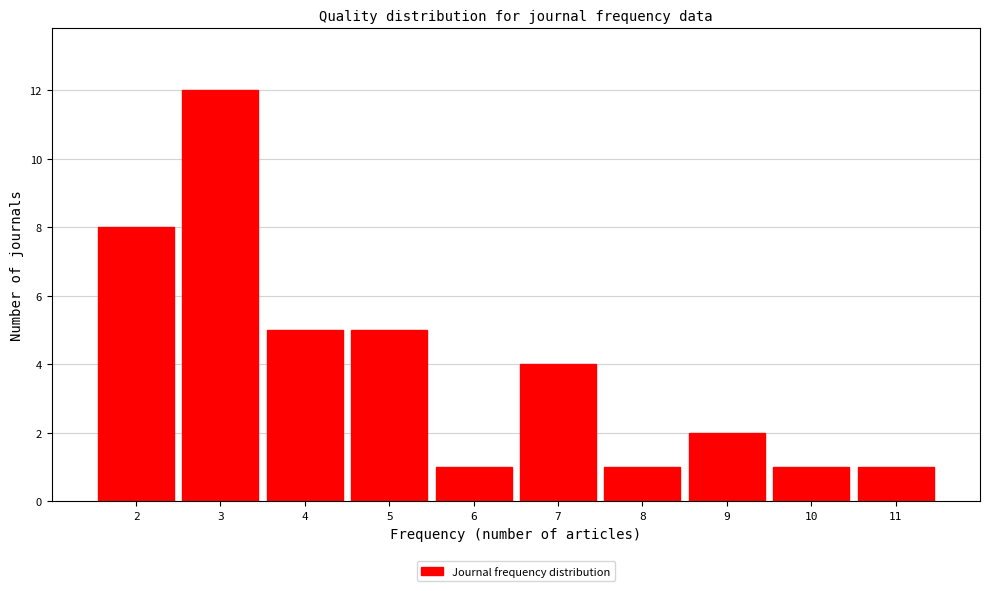

Reading left to right, list every bar in this chart as the range it spans on the x-axis followed by its height. The values are not printed on the chart, so give them approximately, as read against the axis.

1.5 to 2.5: 8
2.5 to 3.5: 12
3.5 to 4.5: 5
4.5 to 5.5: 5
5.5 to 6.5: 1
6.5 to 7.5: 4
7.5 to 8.5: 1
8.5 to 9.5: 2
9.5 to 10.5: 1
10.5 to 11.5: 1